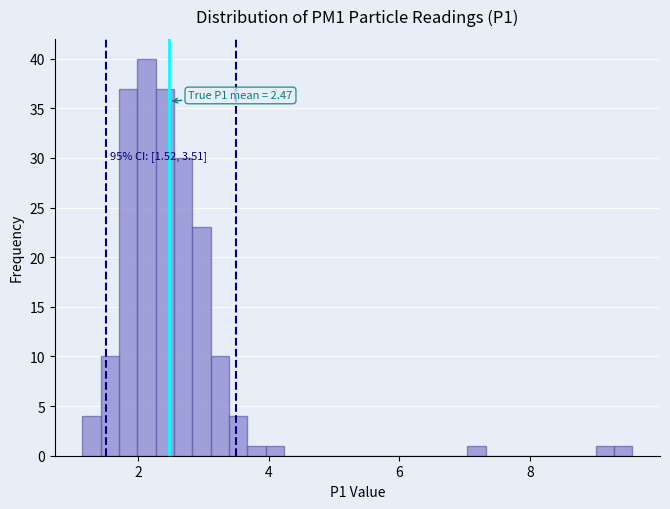

Read against the x-axis, roughly where is the centre of the tallest bar?

2.2